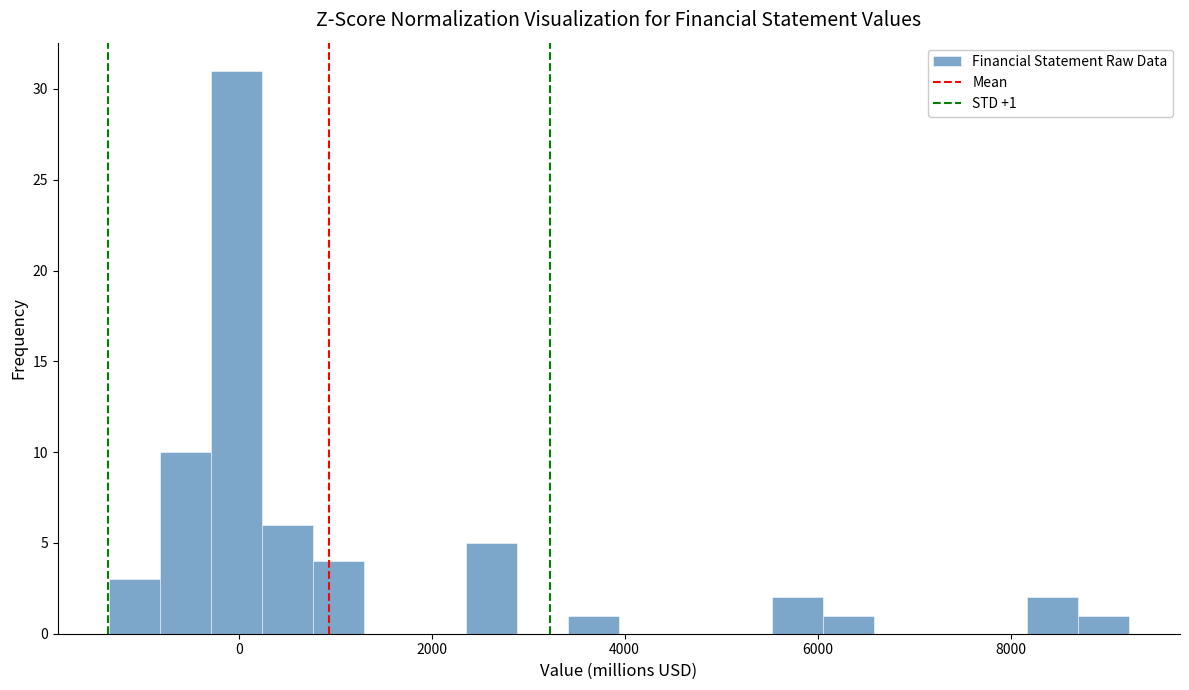

Around what value on the x-axis is the tallest bar? Give the approximate position of its centre, as read against the axis.

0